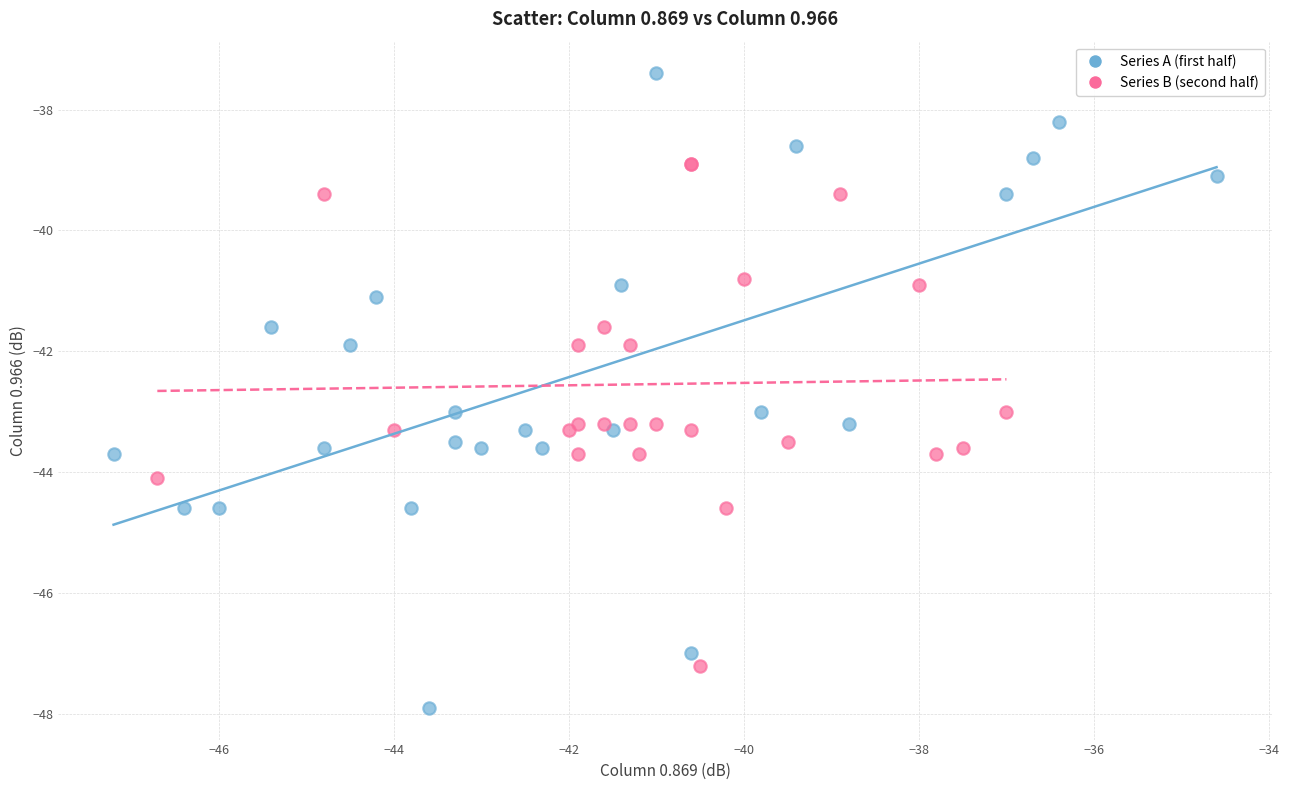

Which series has the widest spread of Y values?

Series A (first half)